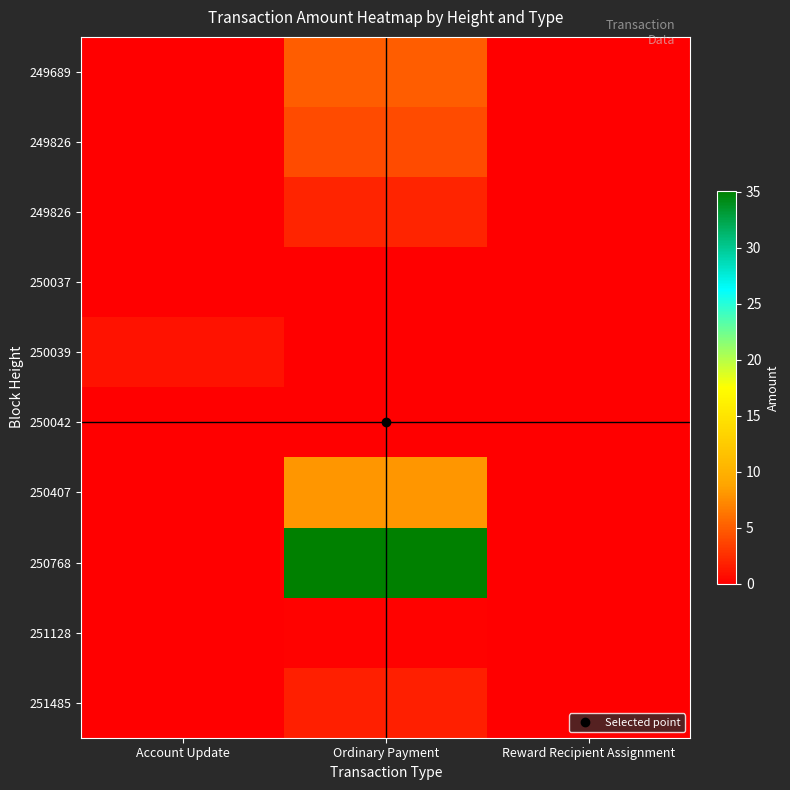

At which category is the sum across all series the highest?

Ordinary Payment